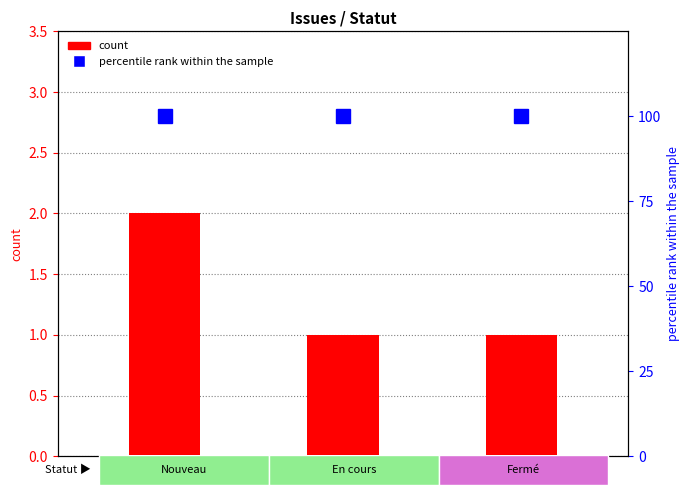

Reading left to right, extract all data points from this chart.

Nouveau=2	En cours=1	Fermé=1